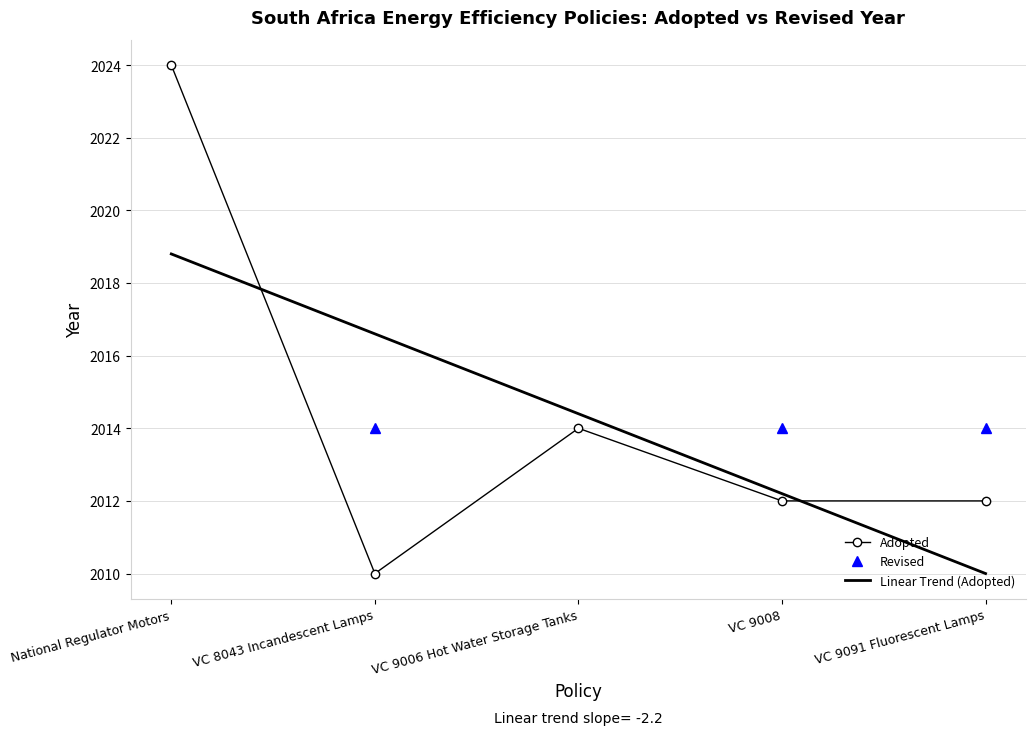

How many values are below 2012?

1